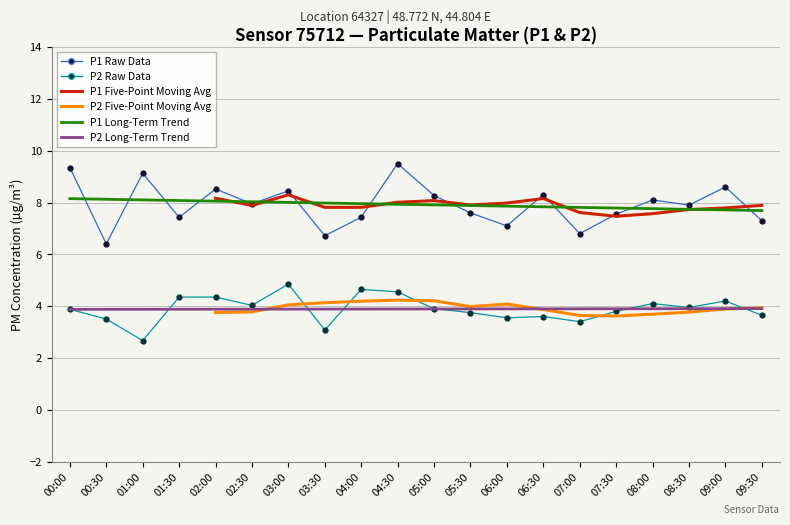

How many intersections are there between P2 Raw Data and P2 Five-Point Moving Avg?

5